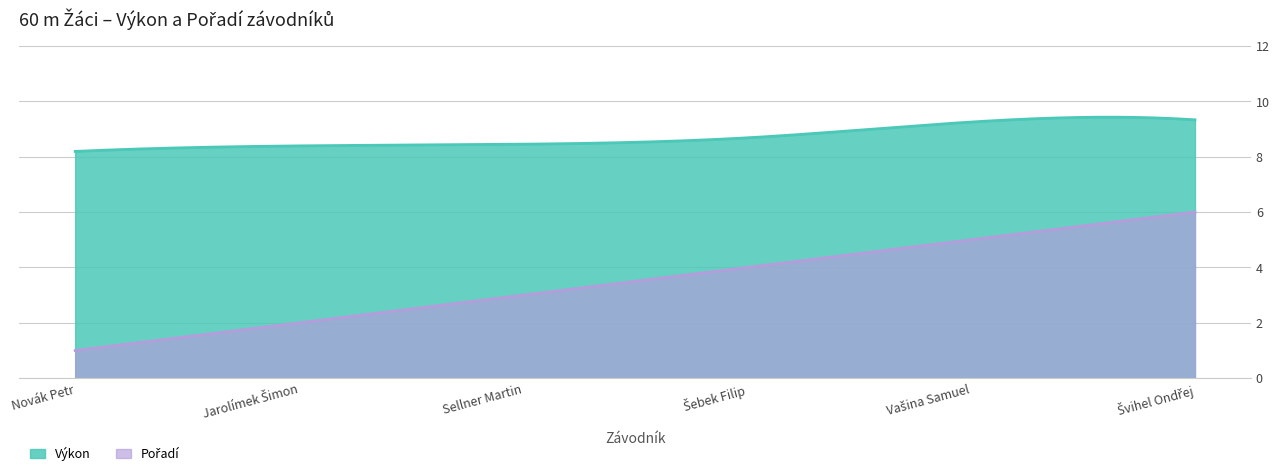

What are all the series names shown in the legend?

Výkon, Pořadí